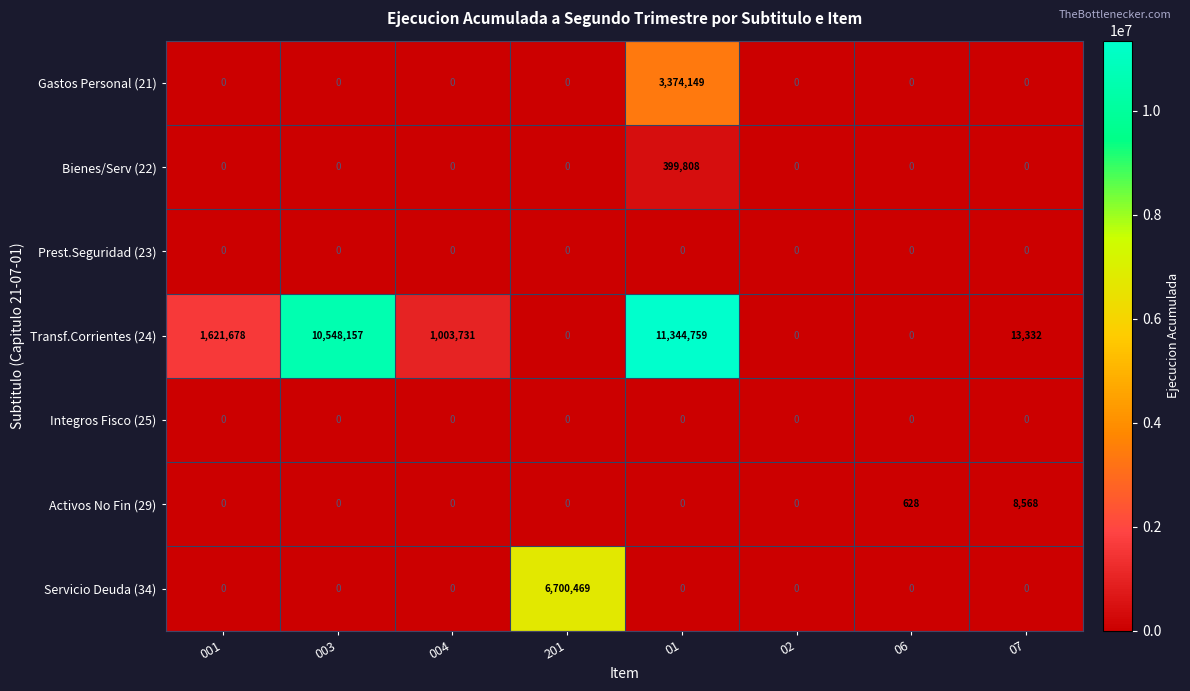

Which series has the largest total across all categories?

Transf.Corrientes (24)